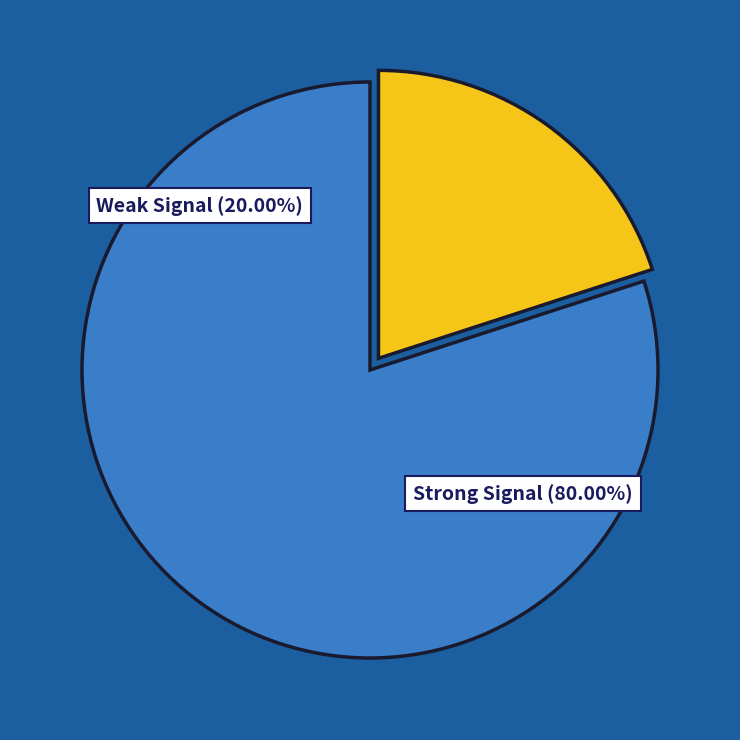

Does any single category account for the majority?

Yes